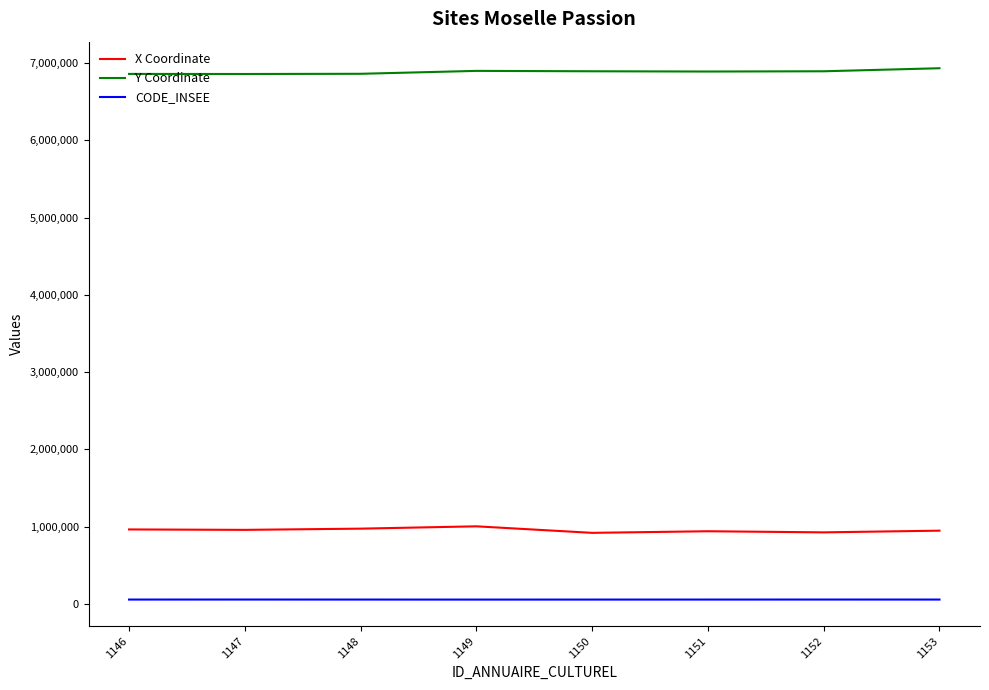

True or false: CODE_INSEE and X Coordinate intersect in this chart.

False